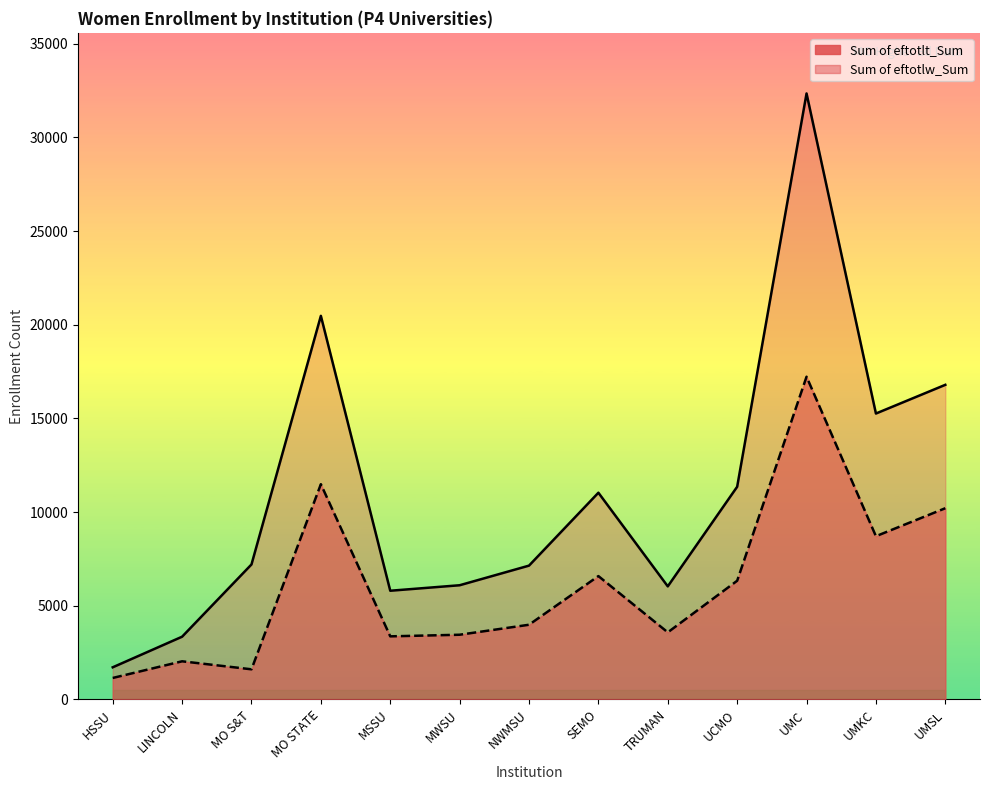

True or false: Sum of eftotlt_Sum has more than 1 interior local peaks.

True